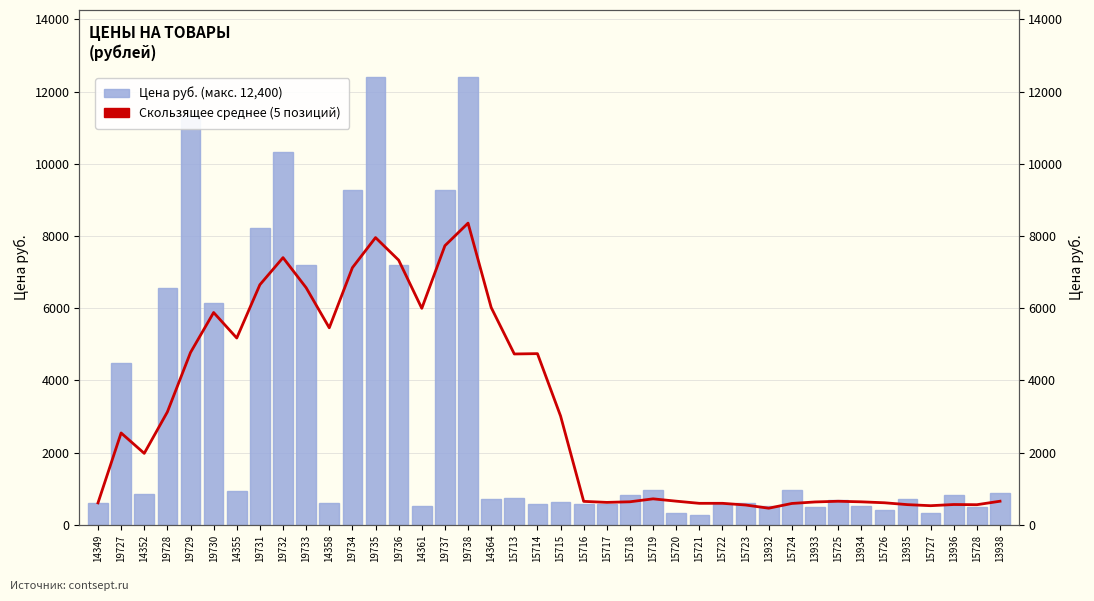

Which series has the largest total across all categories?

Скользящее среднее (5 позиций)